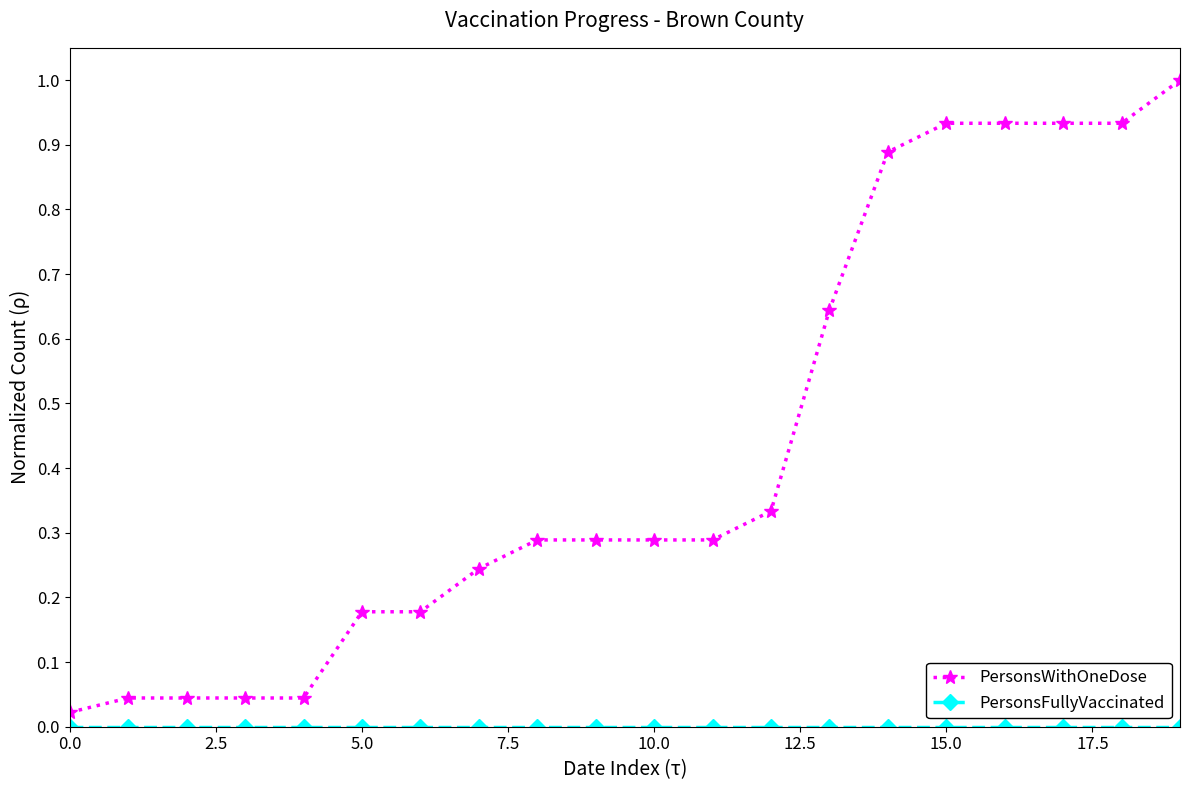

Which series has the largest range (max minus min)?

PersonsWithOneDose